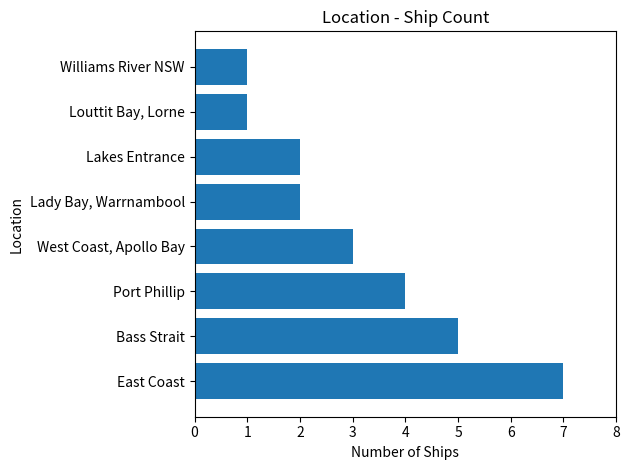

What is the greatest value displayed?

7